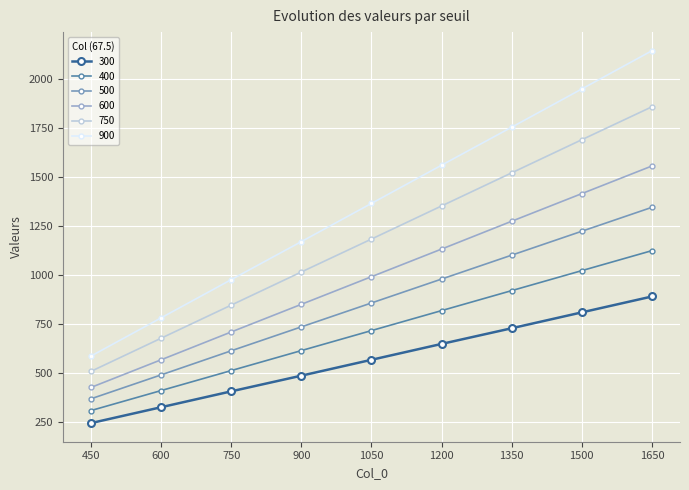

What is the sum of the 750 values at 900 and 450?

1519